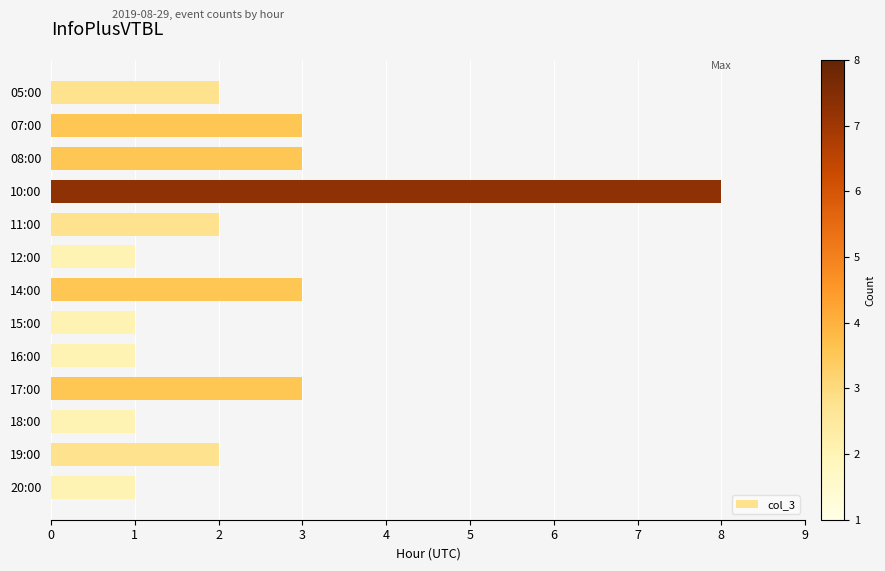

What is the maximum value shown in the chart?

8